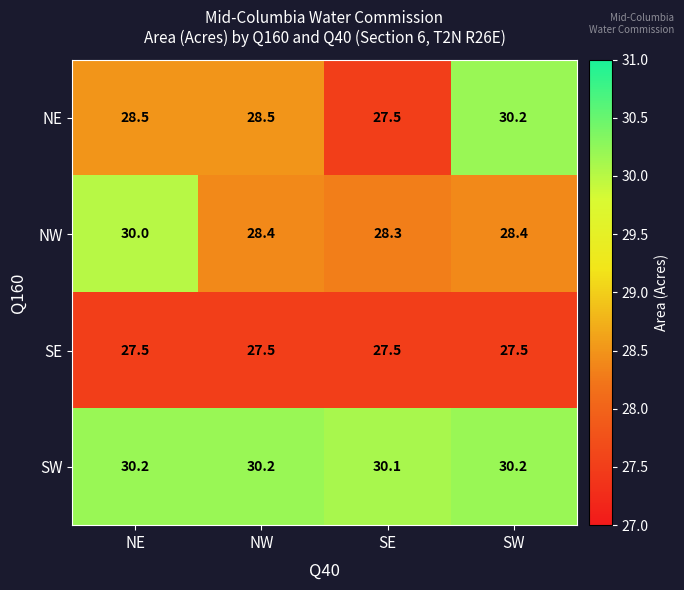

Reading left to right, extract all data points from this chart.

NE: NE=28.5	NW=28.5	SE=27.5	SW=30.2
NW: NE=30.0	NW=28.4	SE=28.3	SW=28.4
SE: NE=27.5	NW=27.5	SE=27.5	SW=27.5
SW: NE=30.2	NW=30.2	SE=30.1	SW=30.2